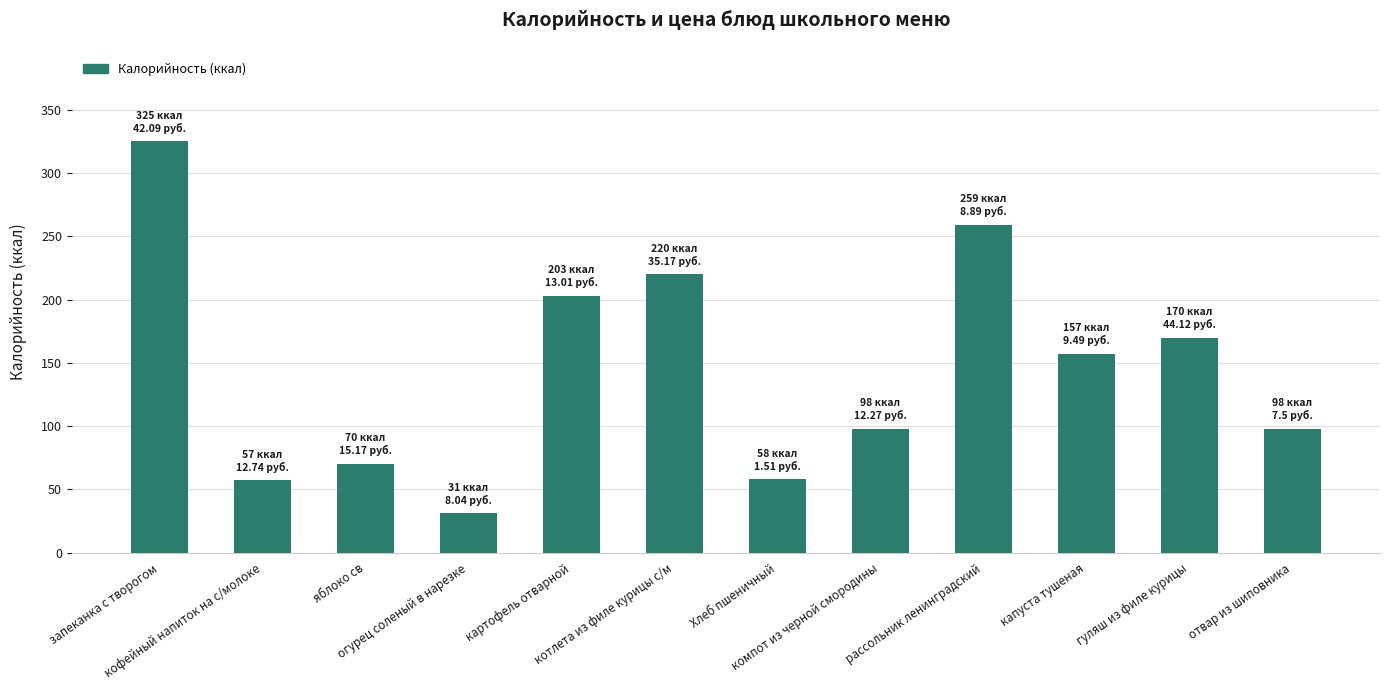

At which label does the data first exceed 157?

запеканка с творогом